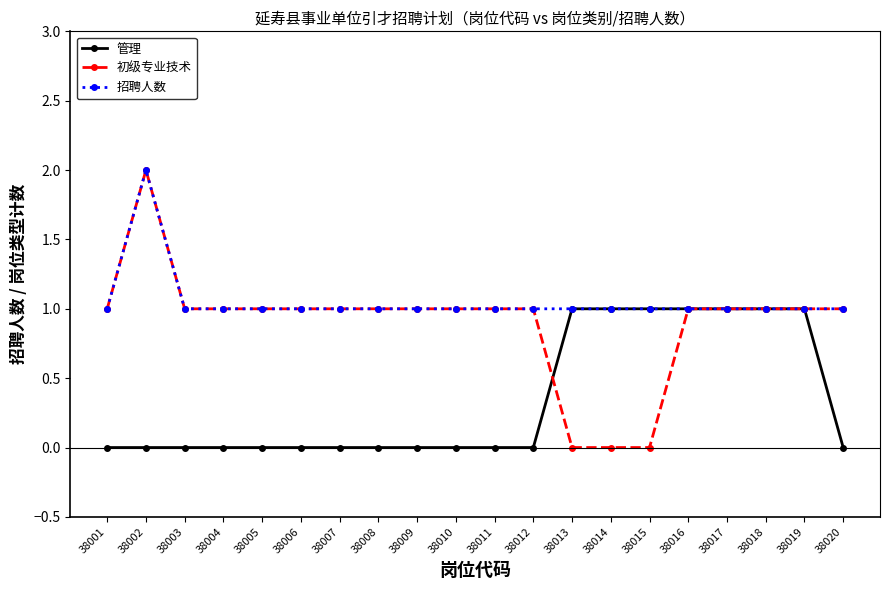

True or false: 初级专业技术 and 管理 intersect in this chart.

True